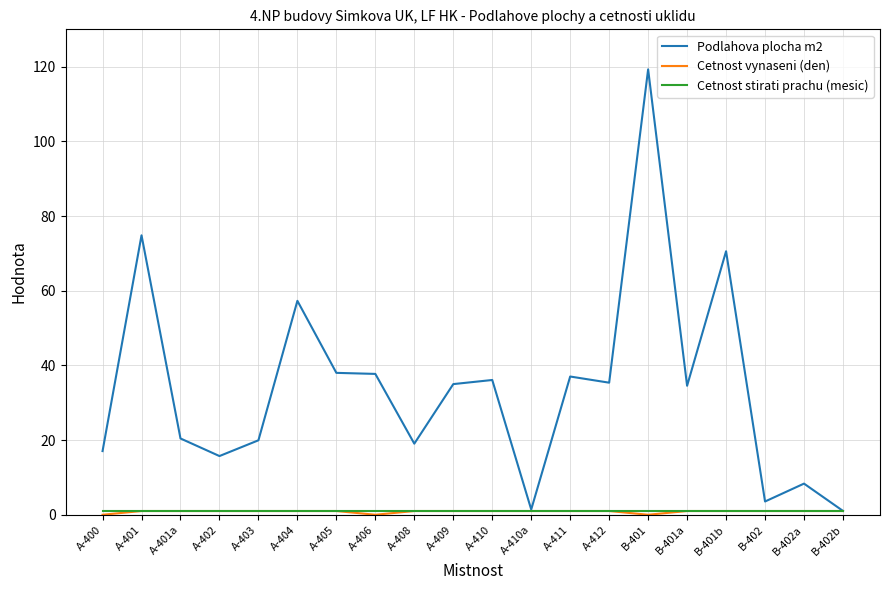

True or false: Podlahova plocha m2 has a value of 35.4 at A-412.

True